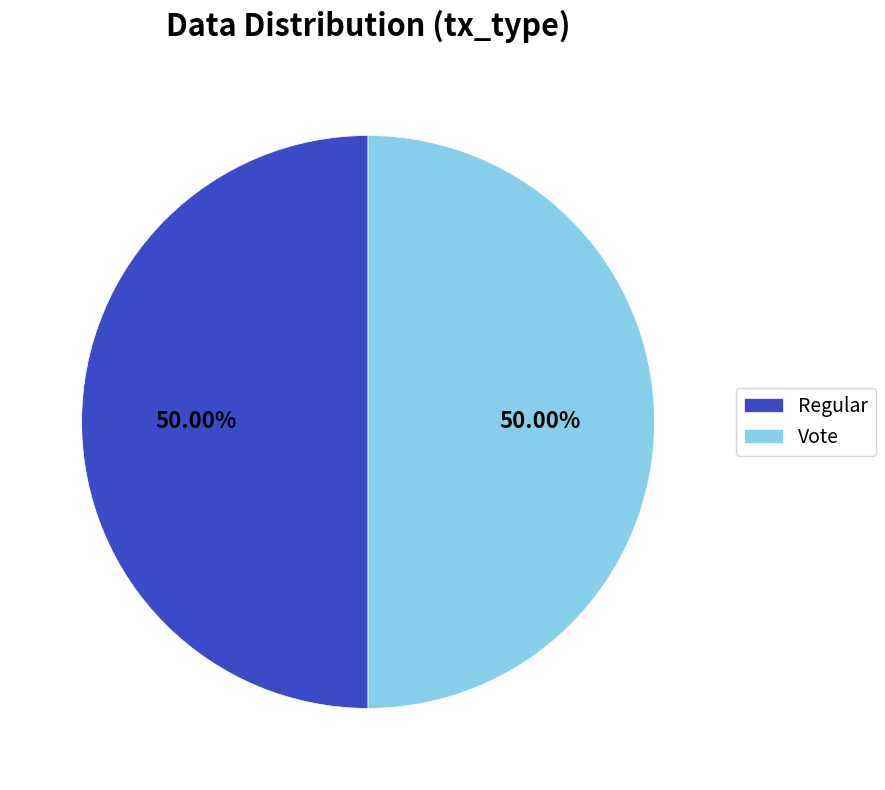

Do Regular and Vote together represent more than half of the pie?

Yes